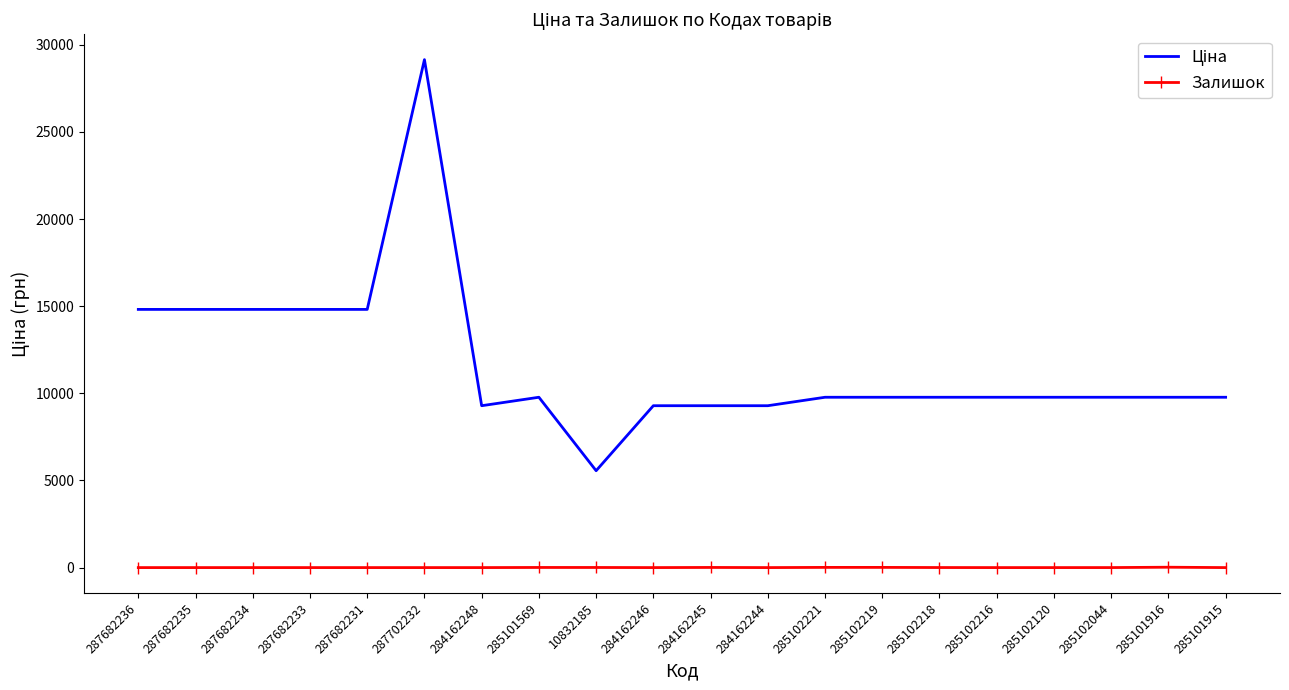

Which label corresponds to the largest value in the chart?

287702232